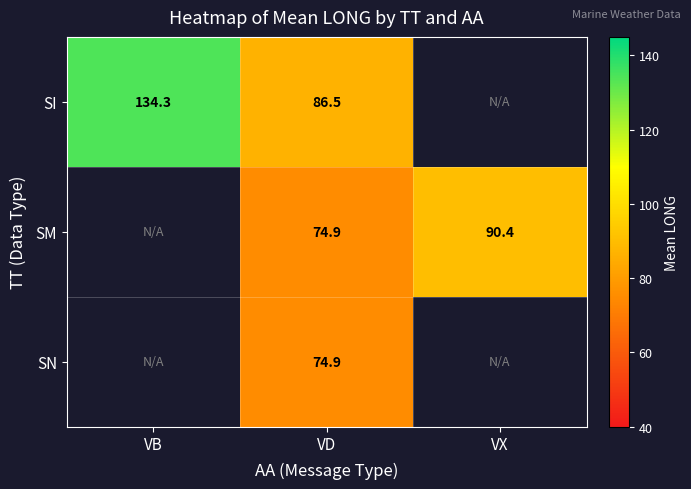

Is the value of SI at VD greater than the value of SM at VD?

Yes